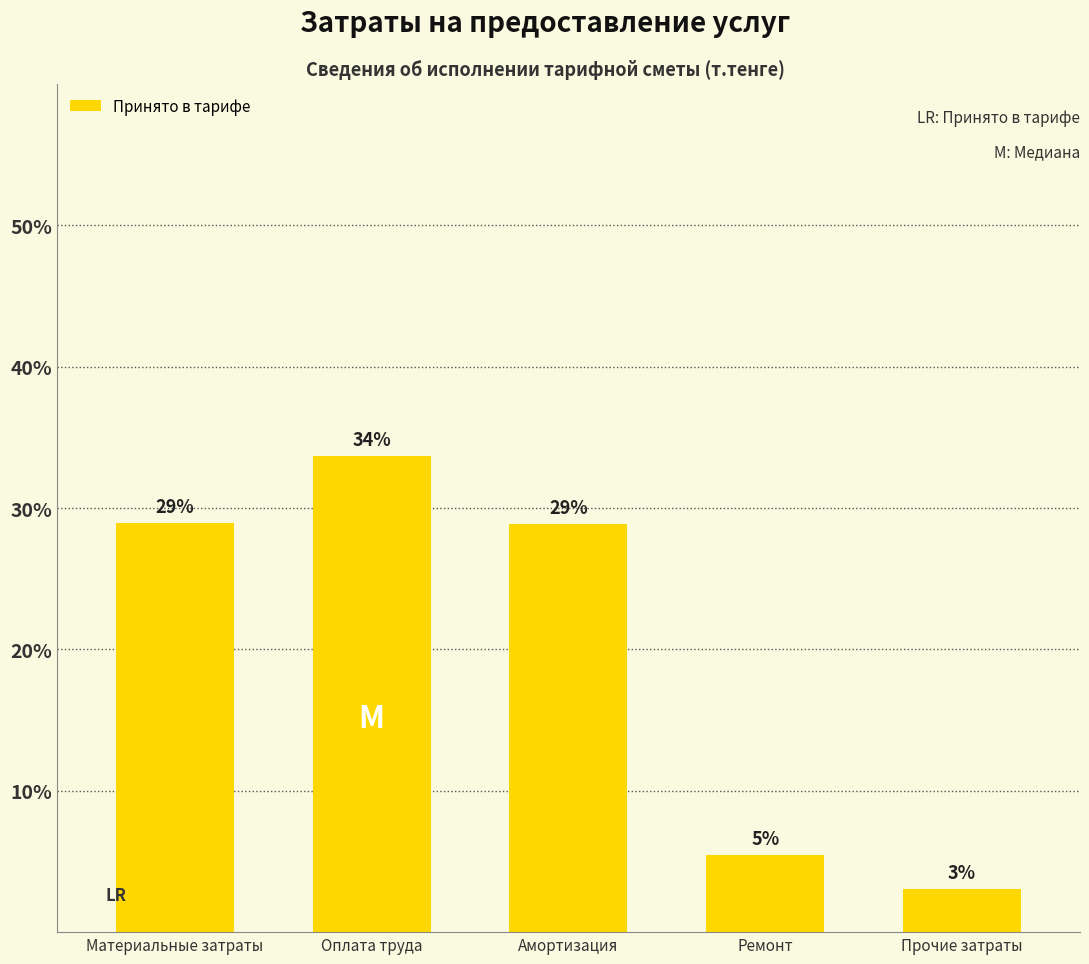

Reading left to right, what are all the values shown in this chart?

336935.9	391928.3	335926.2	63365.6	35116.8